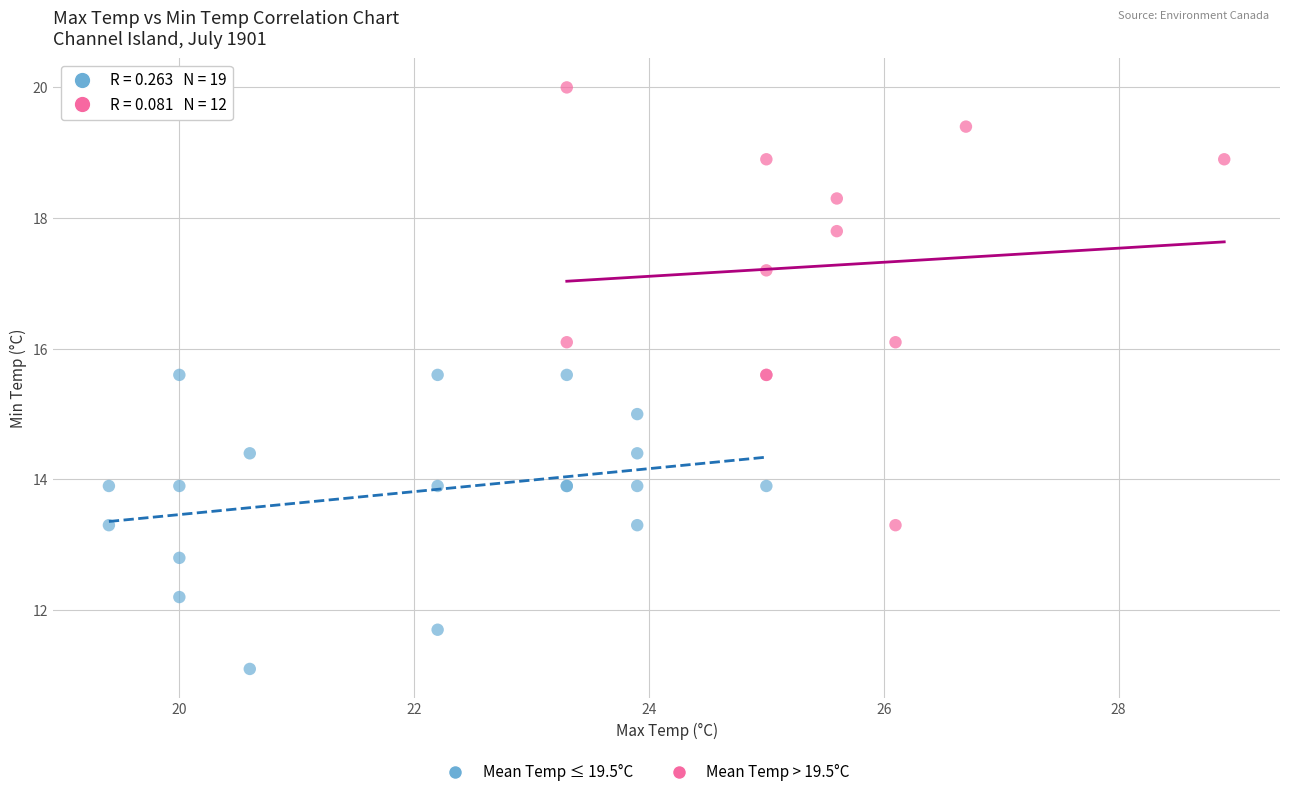

Which series contains the highest Y value?

Mean Temp > 19.5°C